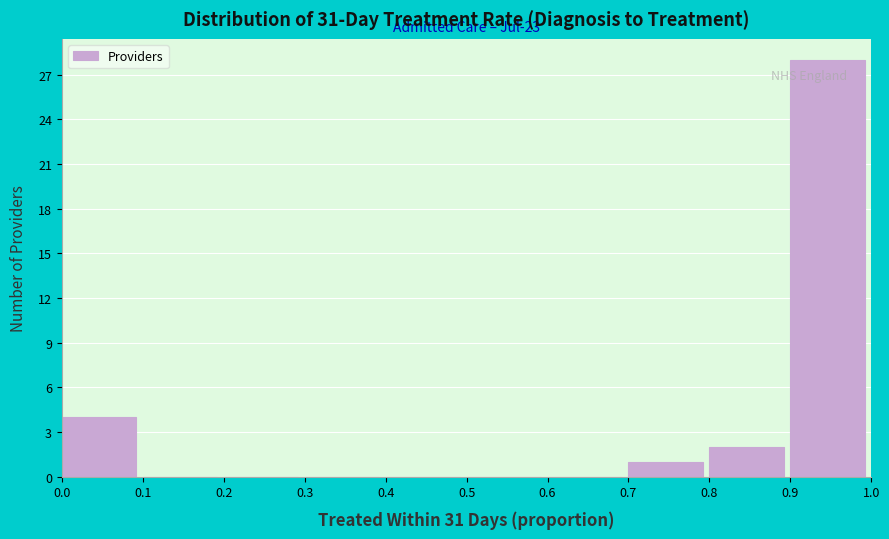

Which range on the x-axis has the tallest bar?

0.9 to 1.0